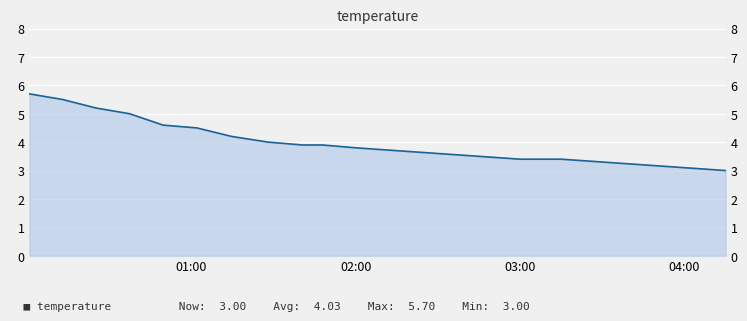

What is the average value?

4.0